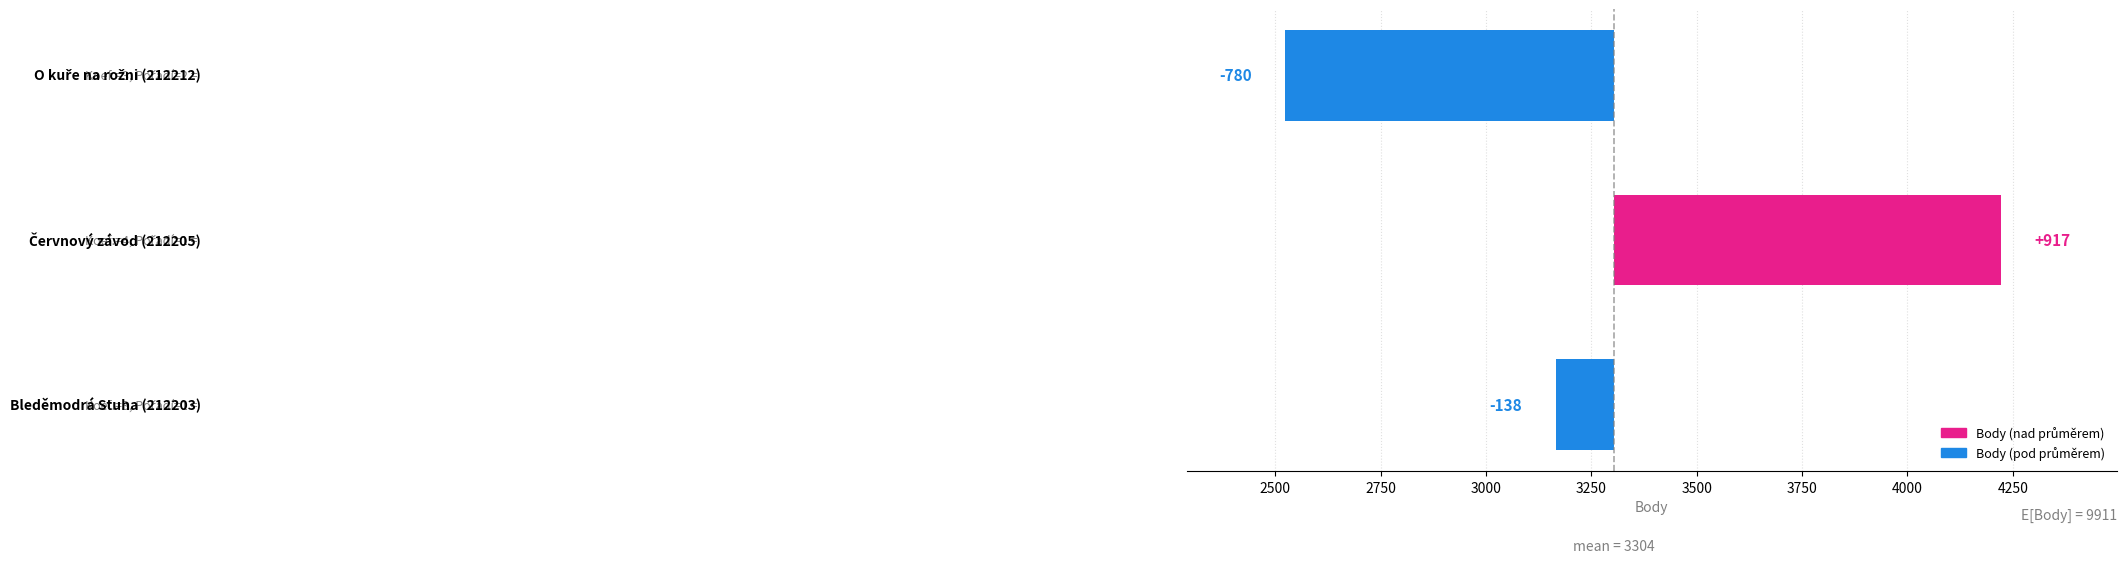

Which has a higher value, 2750 or 2250?

2750